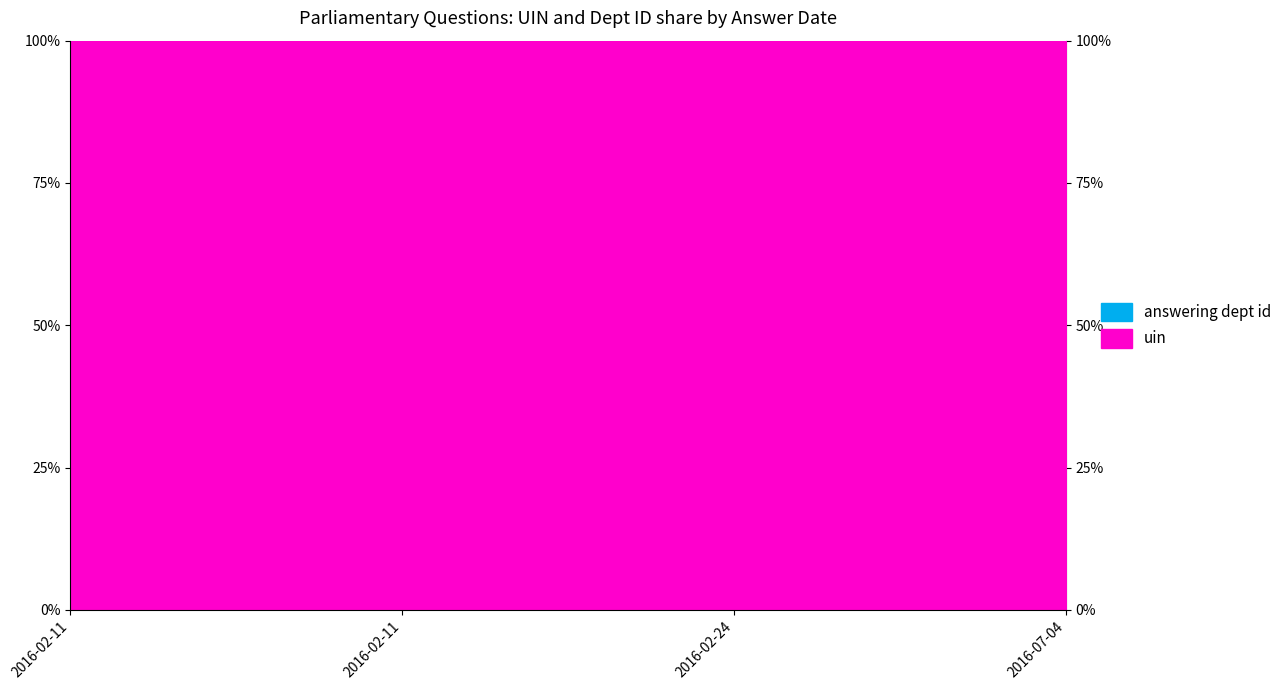

Does the chart have visible grid lines?

No